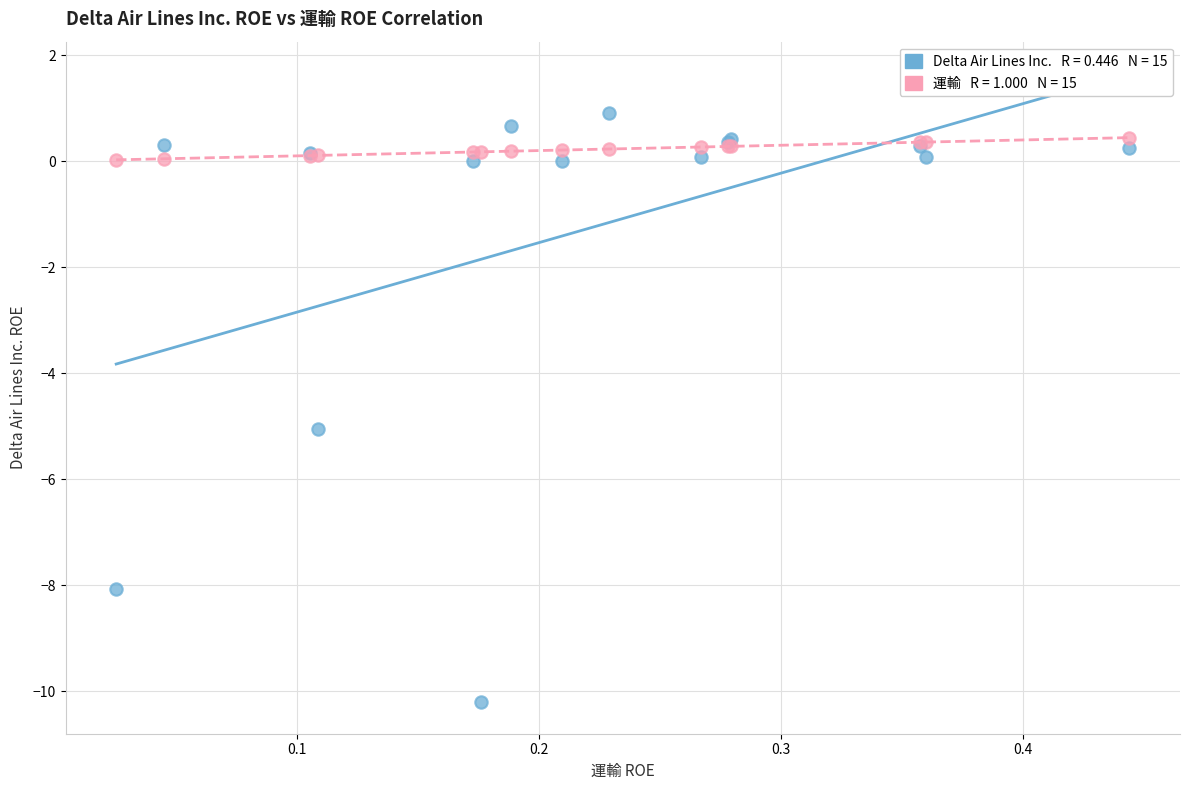

Across all series, what Y value is closest to -4?

-5.0